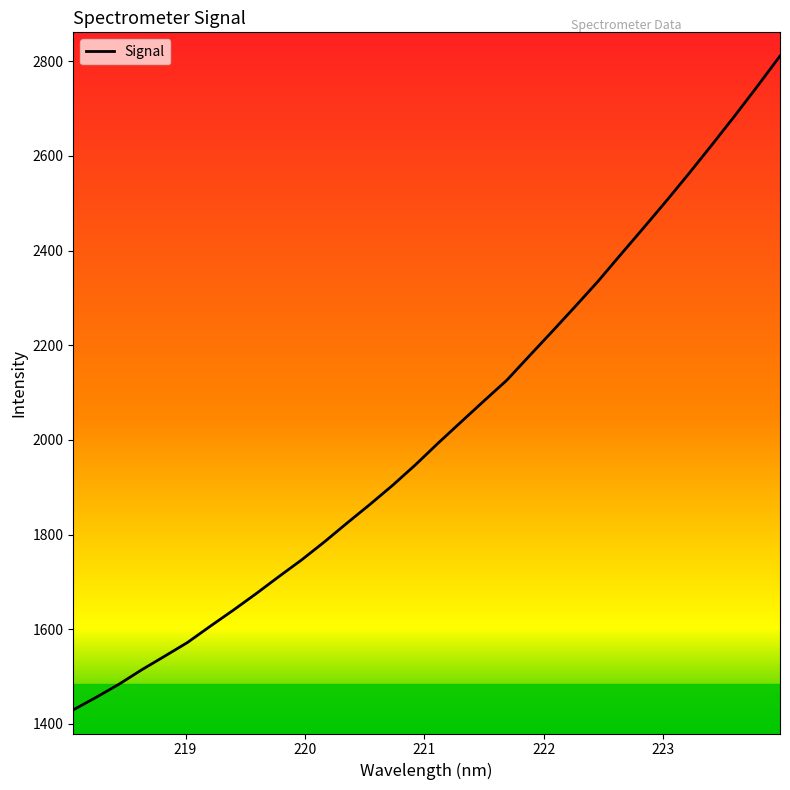

What is the difference between the maximum and minimum values?

1381.2